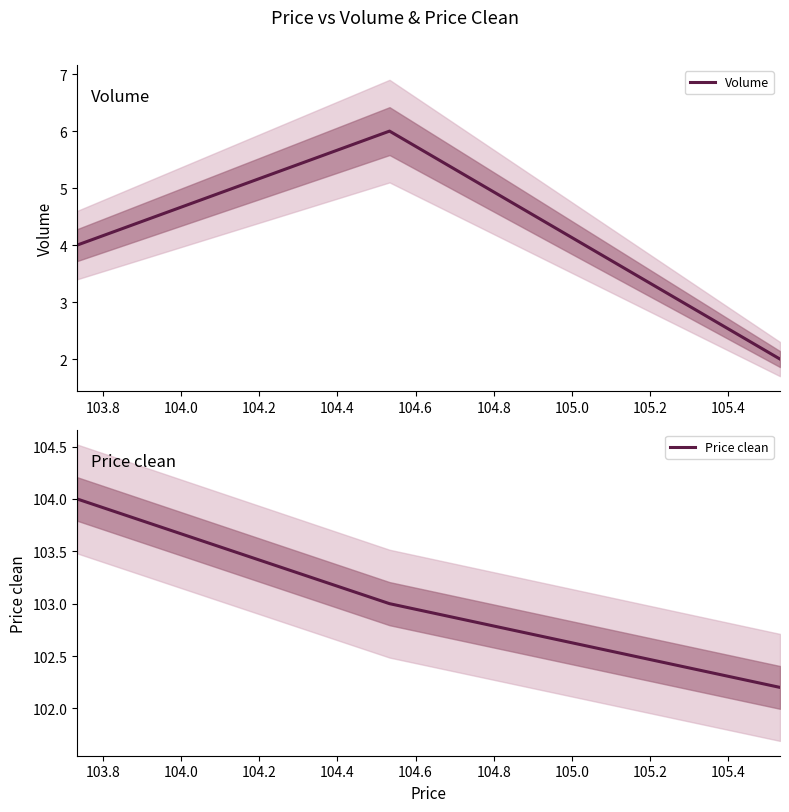

What is the highest value of the Volume series?

6